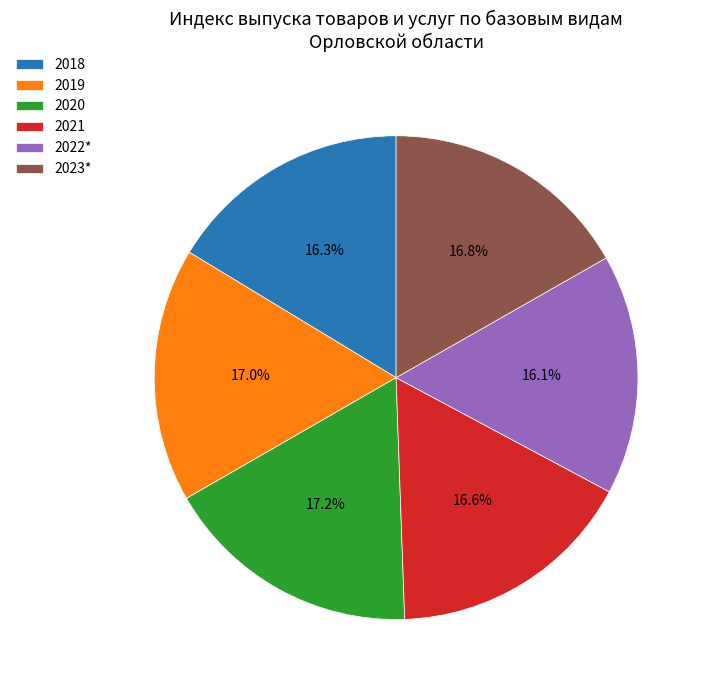

What is the ratio of the value at 2023* to the value at 2019?

1.0